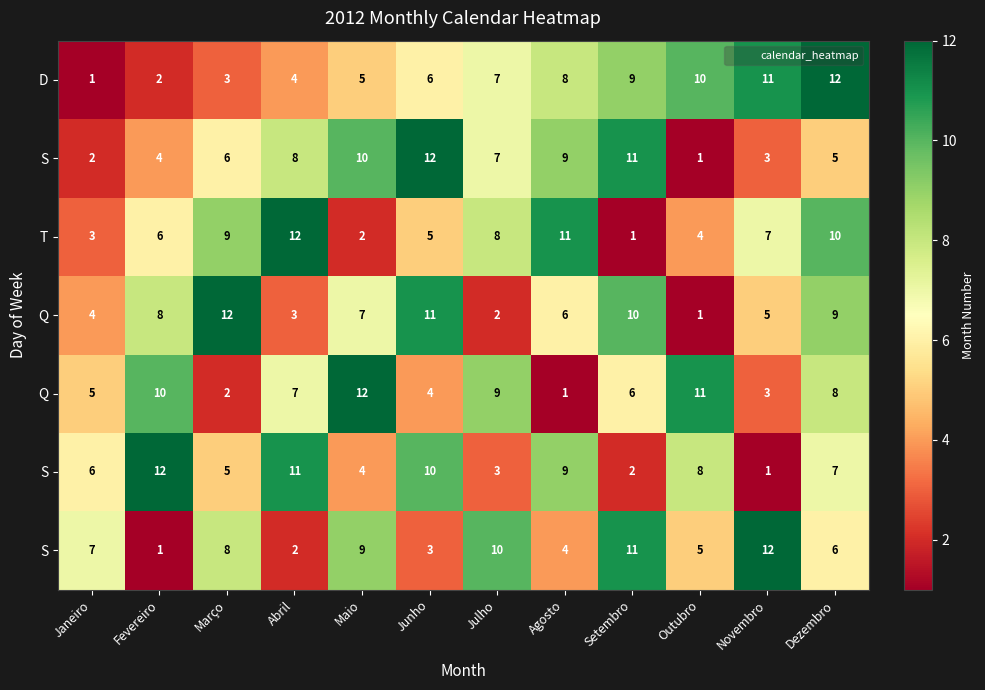

Between Janeiro and Outubro, which is larger?

Outubro